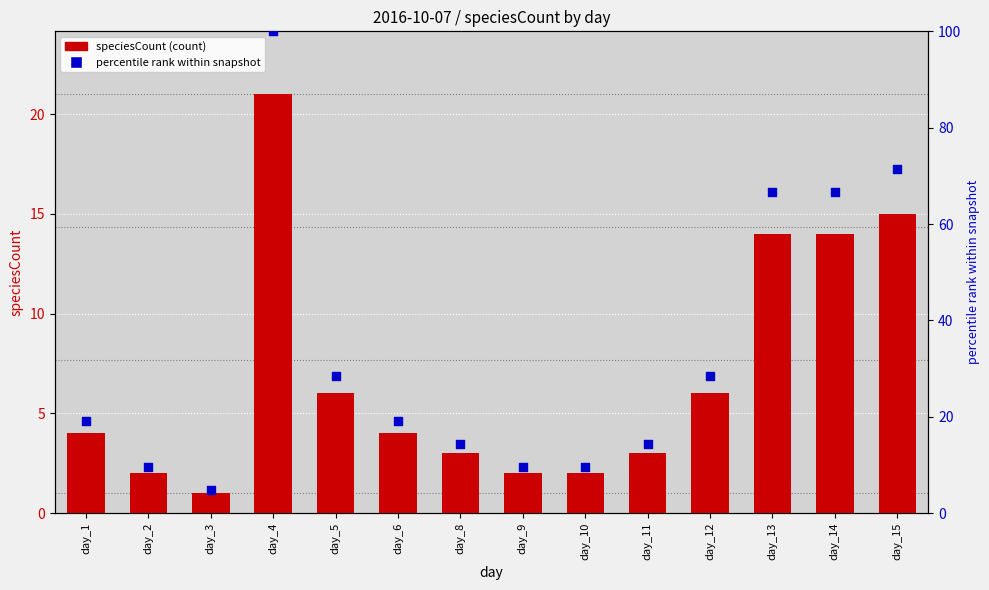

Is the value of speciesCount at day_12 greater than the value of percentile rank within snapshot at day_6?

No